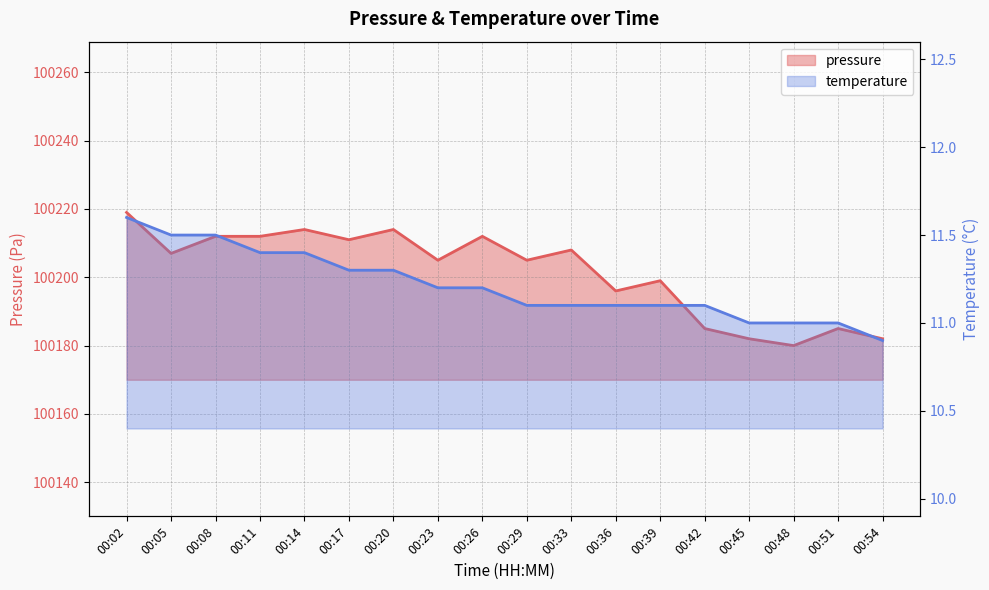

Is the value of pressure at 00:51 greater than the value of temperature at 00:23?

Yes